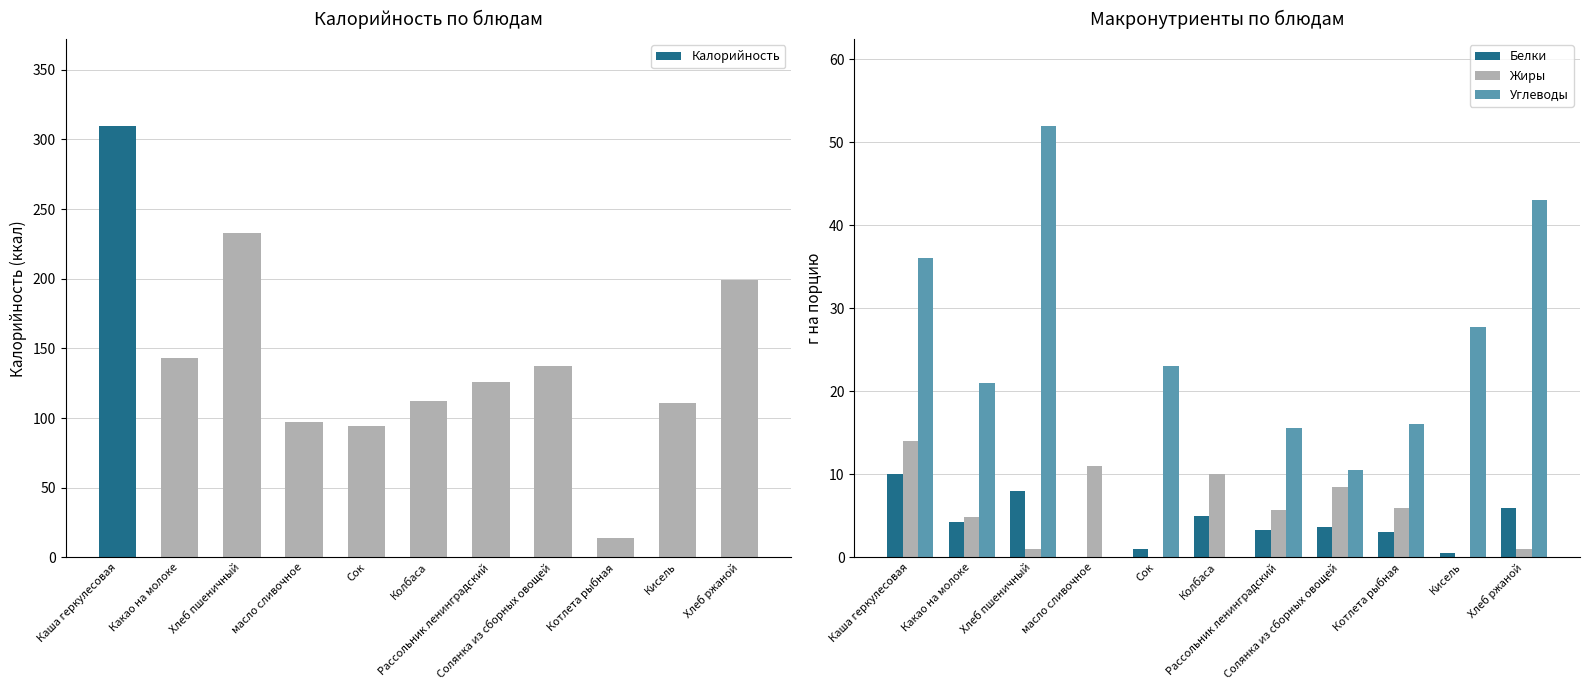

Which series has the largest range (max minus min)?

Калорийность